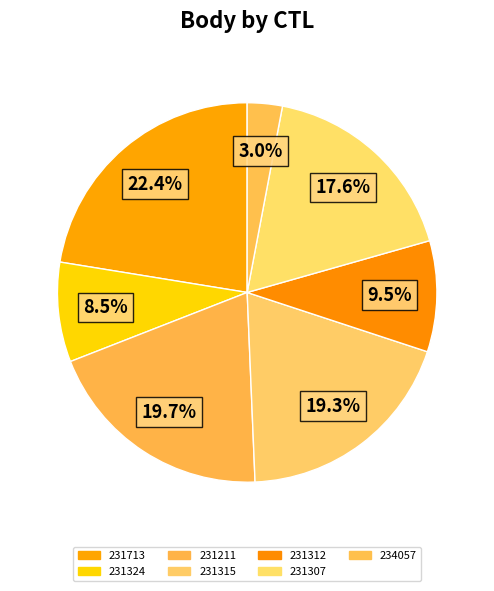

Which has a higher value, 231315 or 231713?

231713